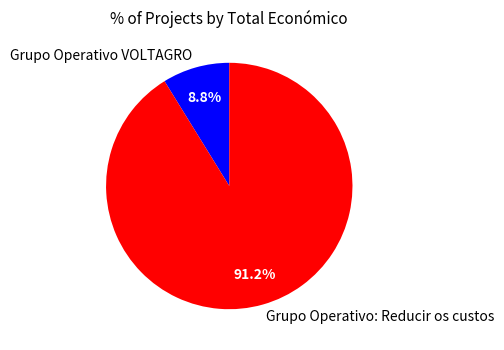

To the nearest percent, what portion does Grupo Operativo: Reducir os custos represent?

91%